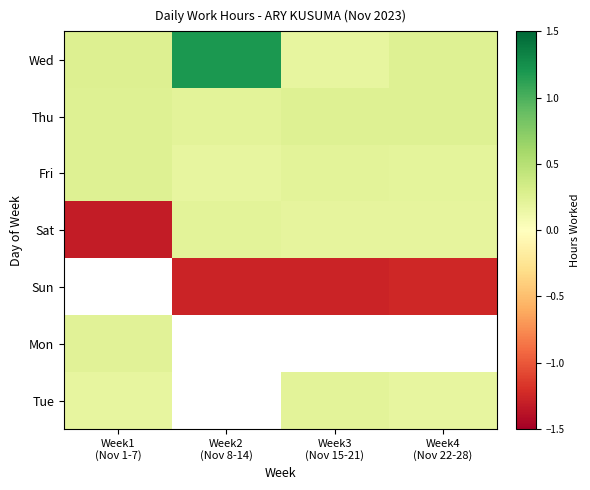

Between Week4
(Nov 22-28) and Week2
(Nov 8-14), which is larger?

Week2
(Nov 8-14)